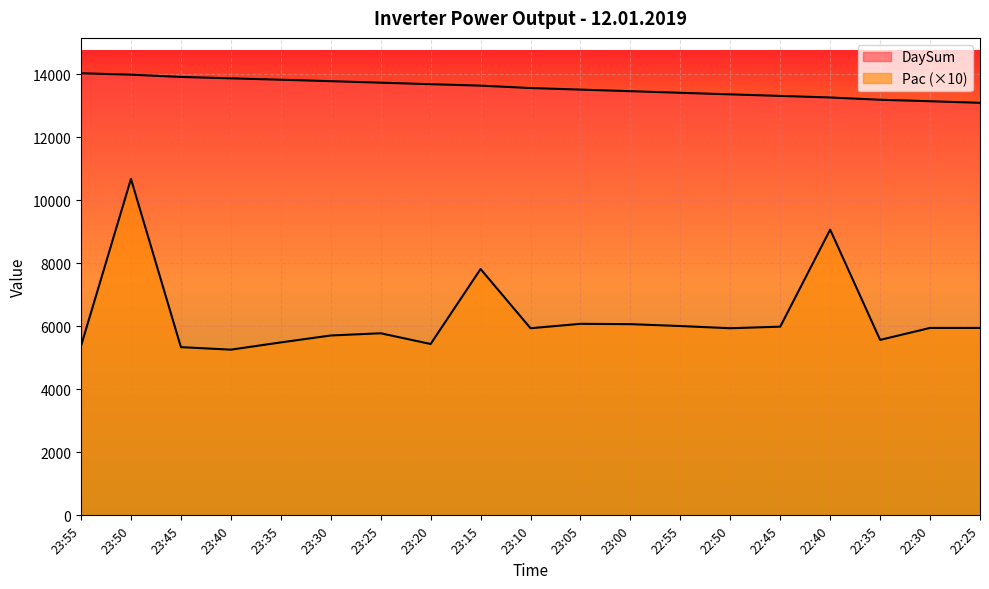

Is it true that Pac equals 2405 at 23:40?

False